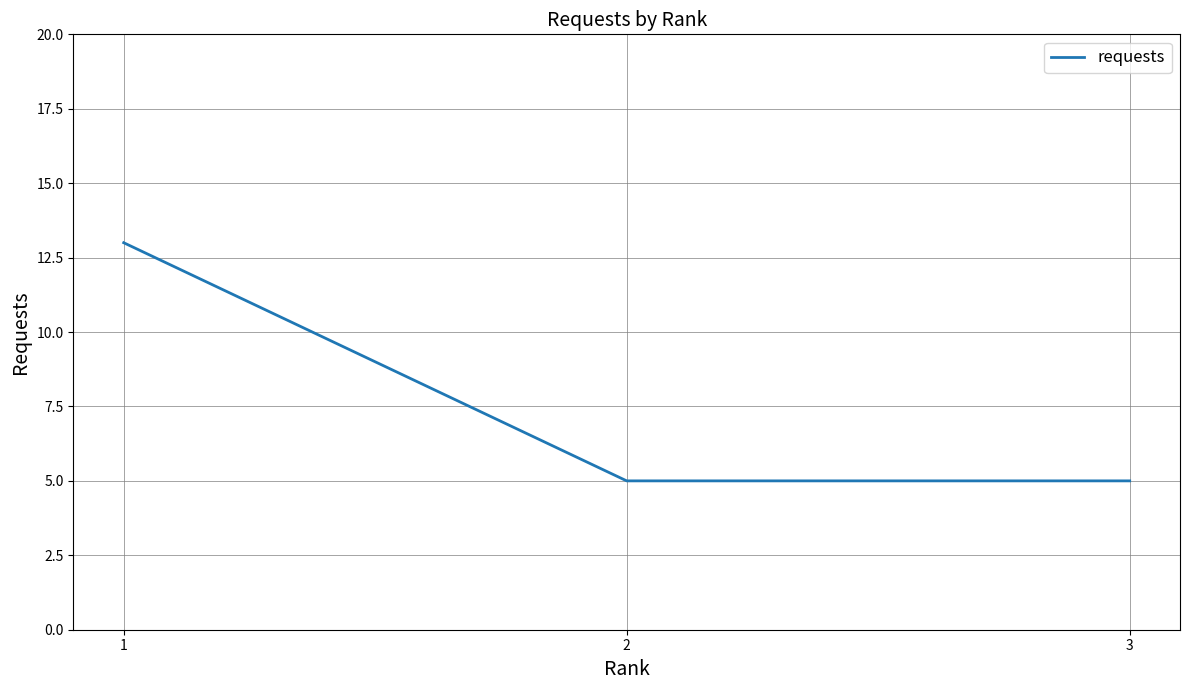

Which label corresponds to the largest value in the chart?

1